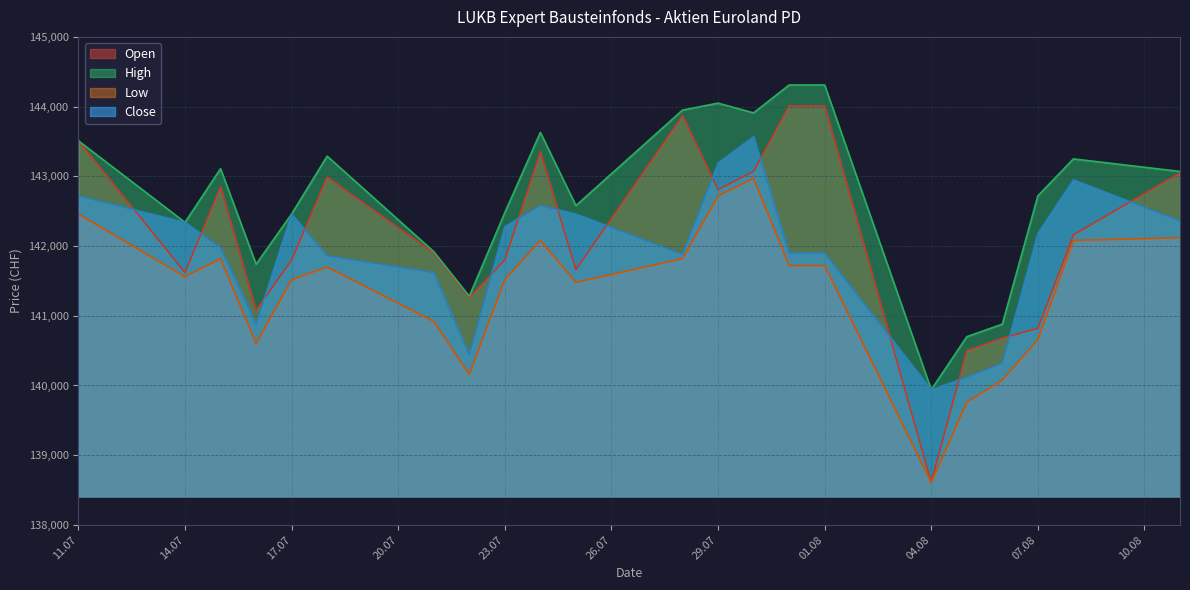

What is the label of the 11th point from the left?

25.07.2025